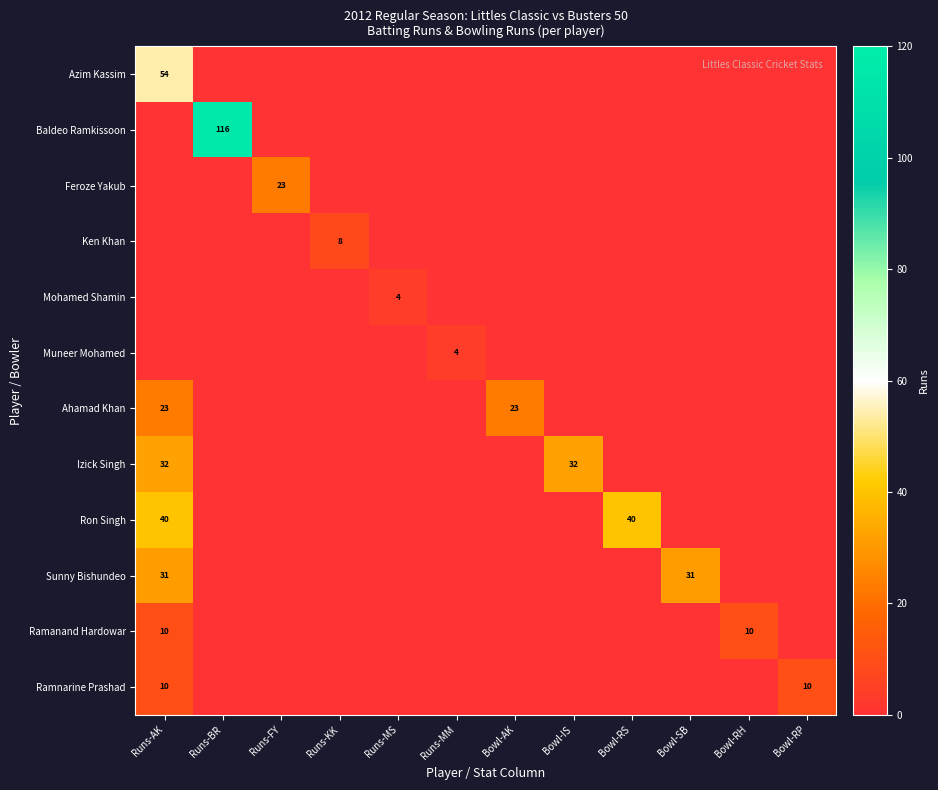

What is the difference between the highest and lowest values at Bowl-RS?

40